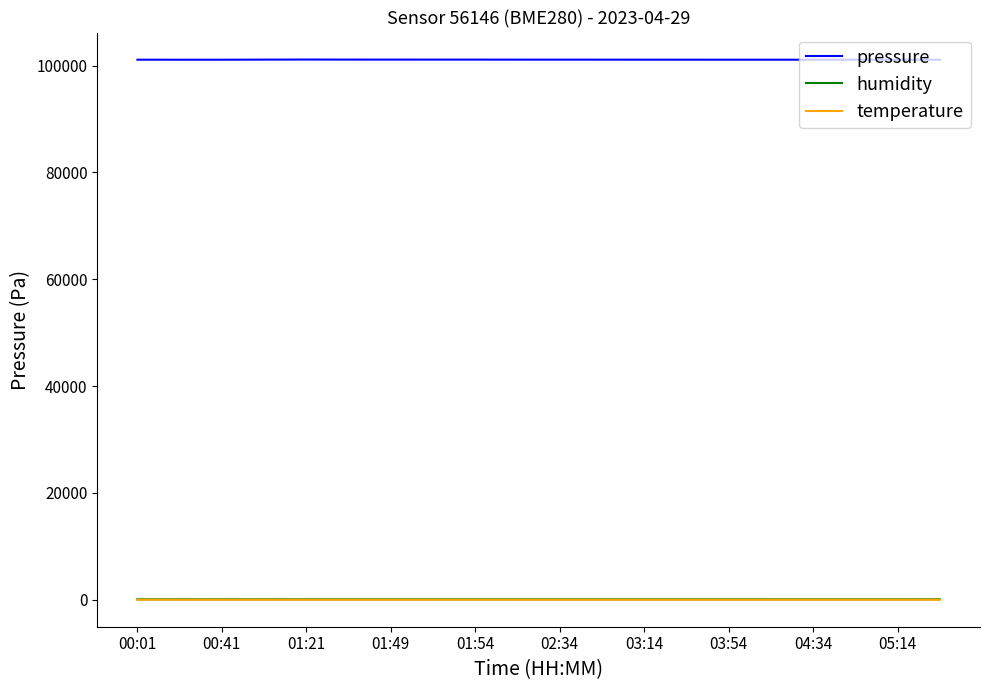

Count the number of categories in the chart.

20